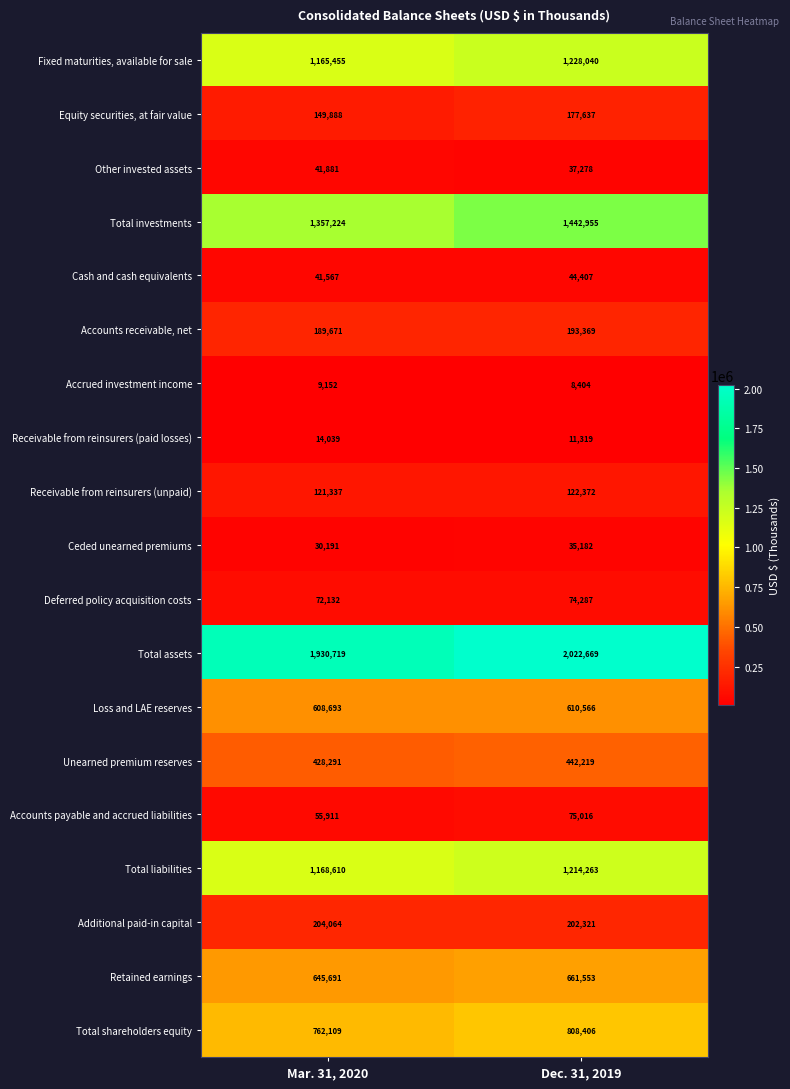

What is the difference between the highest and lowest values at Dec. 31, 2019?

2014265